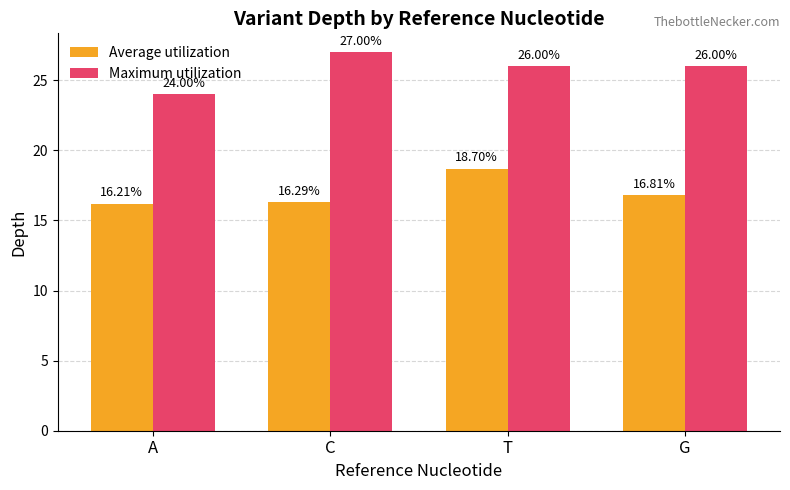

List the series in order of their overall mean, highest first.

Maximum utilization, Average utilization